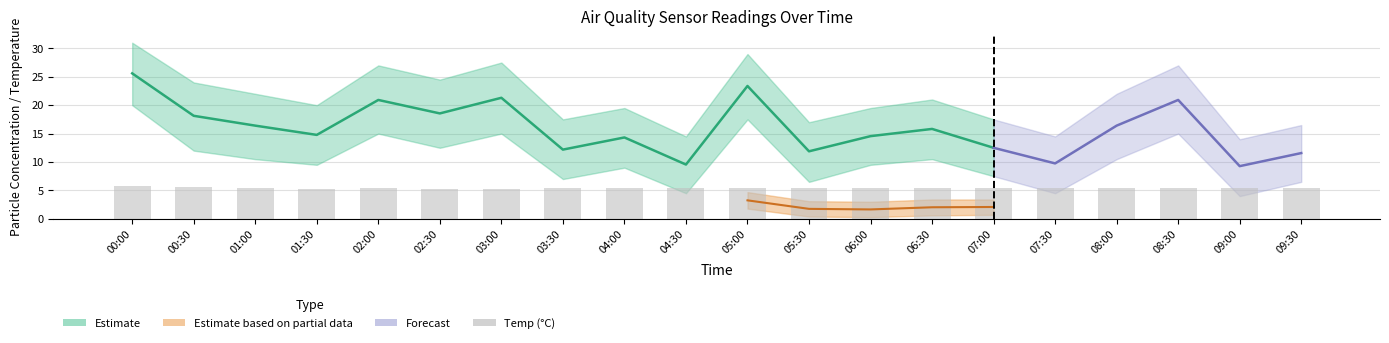

Reading left to right, what are all the values shown in this chart?

00:00=5.7	00:30=5.6	01:00=5.4	01:30=5.3	02:00=5.4	02:30=5.3	03:00=5.3	03:30=5.4	04:00=5.5	04:30=5.5	05:00=5.5	05:30=5.5	06:00=5.5	06:30=5.4	07:00=5.4	07:30=5.4	08:00=5.4	08:30=5.4	09:00=5.4	09:30=5.4